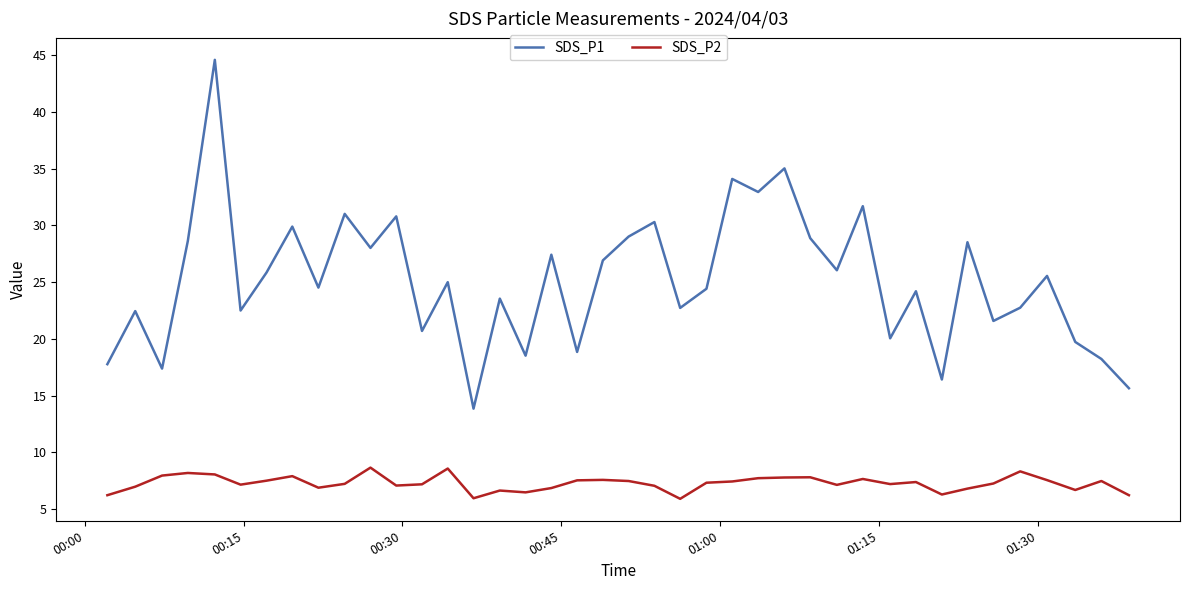

True or false: SDS_P2 and SDS_P1 cross at least once.

False